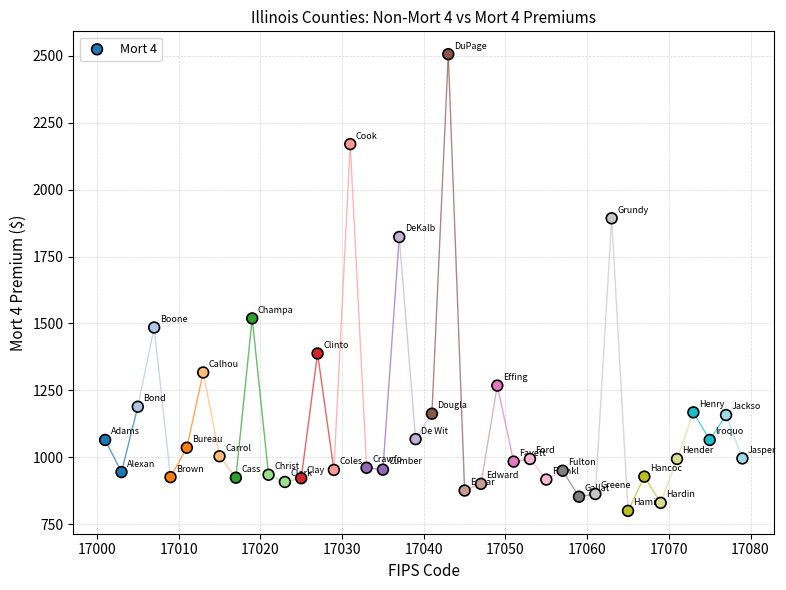

What Y value in the scatter plot is closest to 1653?

1519